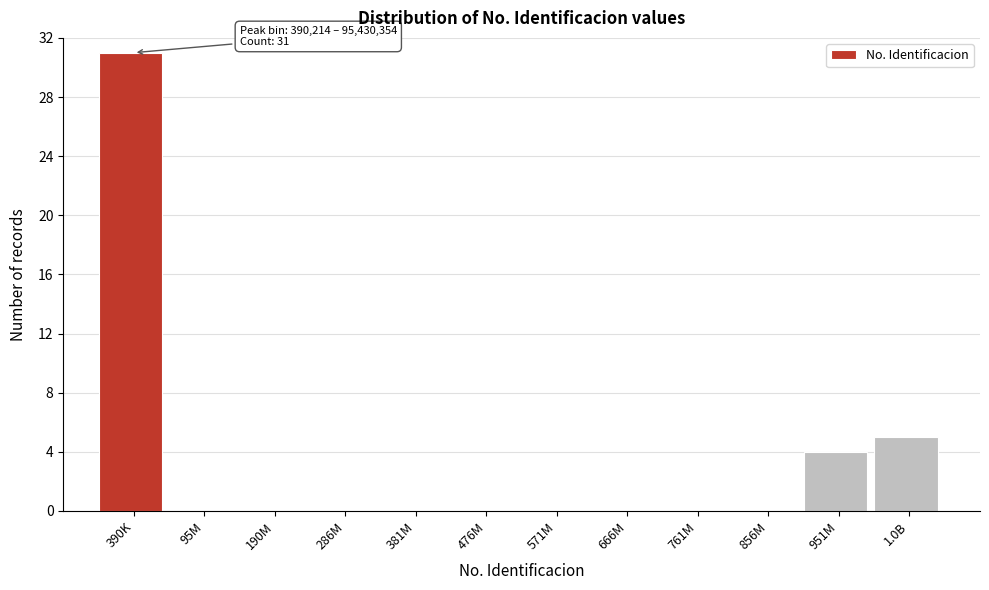

Reading left to right, transcribe all the data shown in this chart.

390K=31	95M=0	190M=0	286M=0	381M=0	476M=0	571M=0	666M=0	761M=0	856M=0	951M=4	1.0B=5